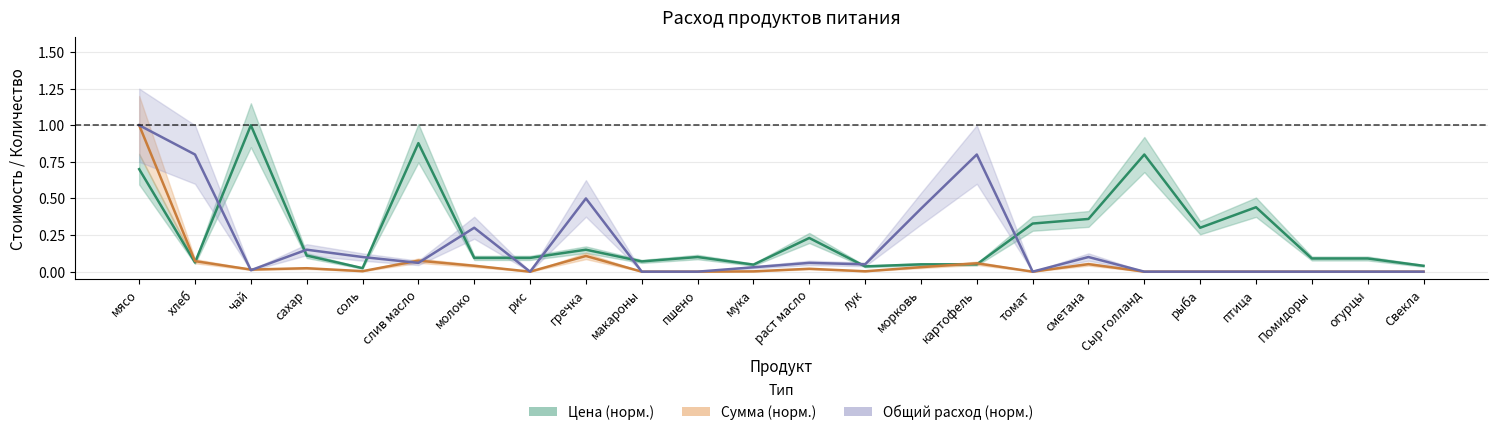

Which series ends up on top after the final intersection of prices and amounts?

prices